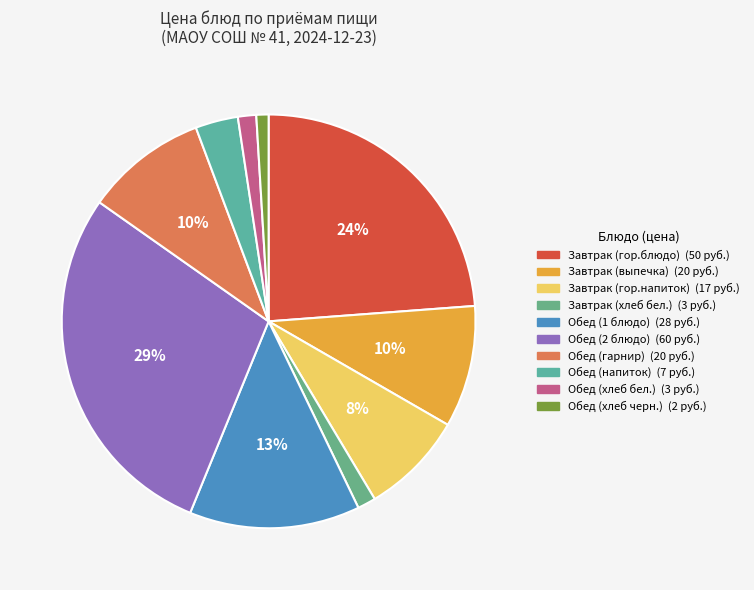

How many segments does this pie chart have?

10